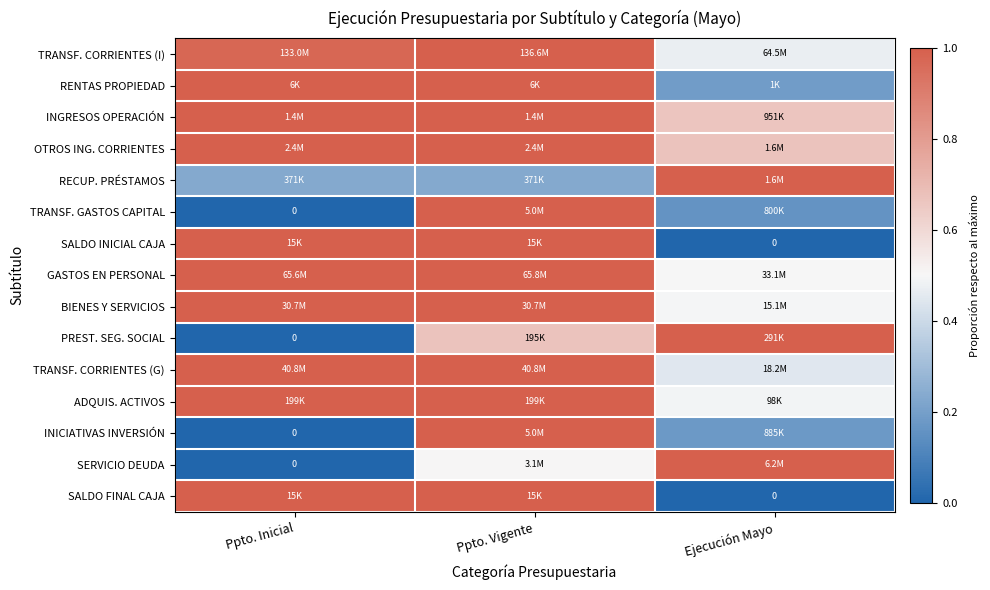

The value of INGRESOS OPERACIÓN at Ppto. Vigente is 1.0. True or false?

True